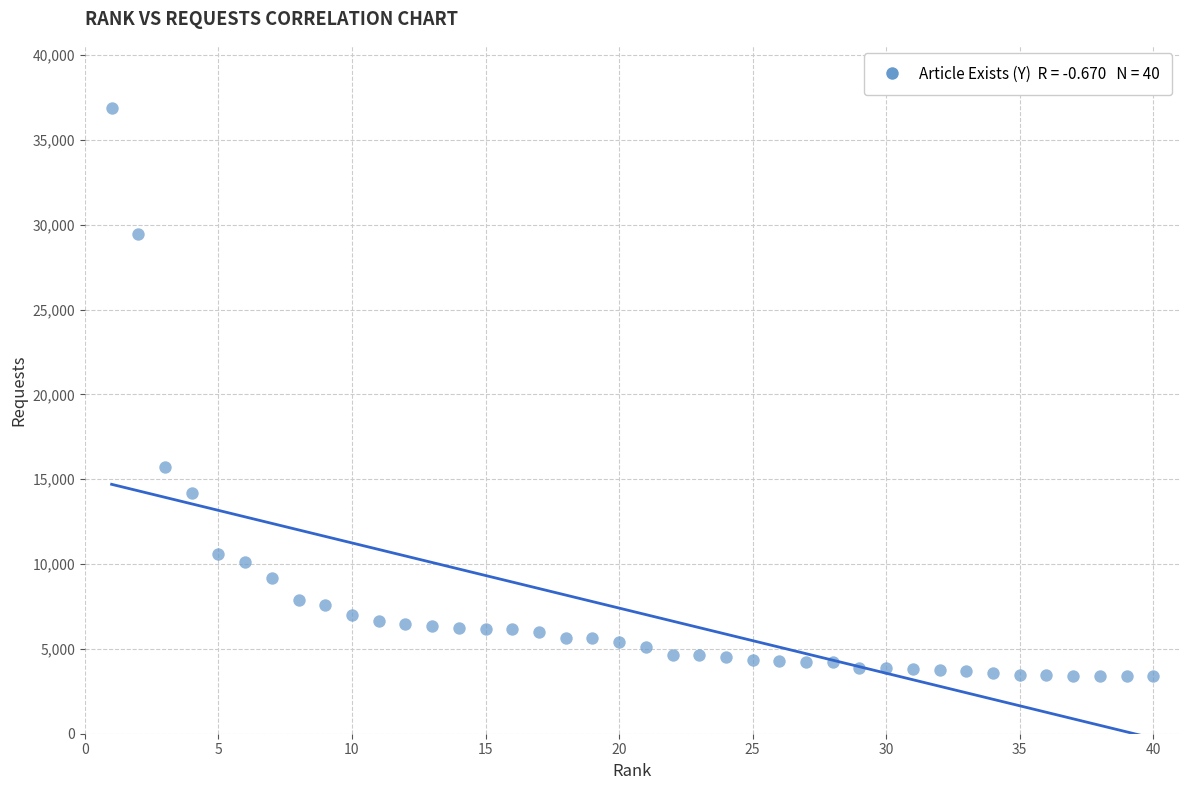

What is the range of Y values (max minus min)?

33474